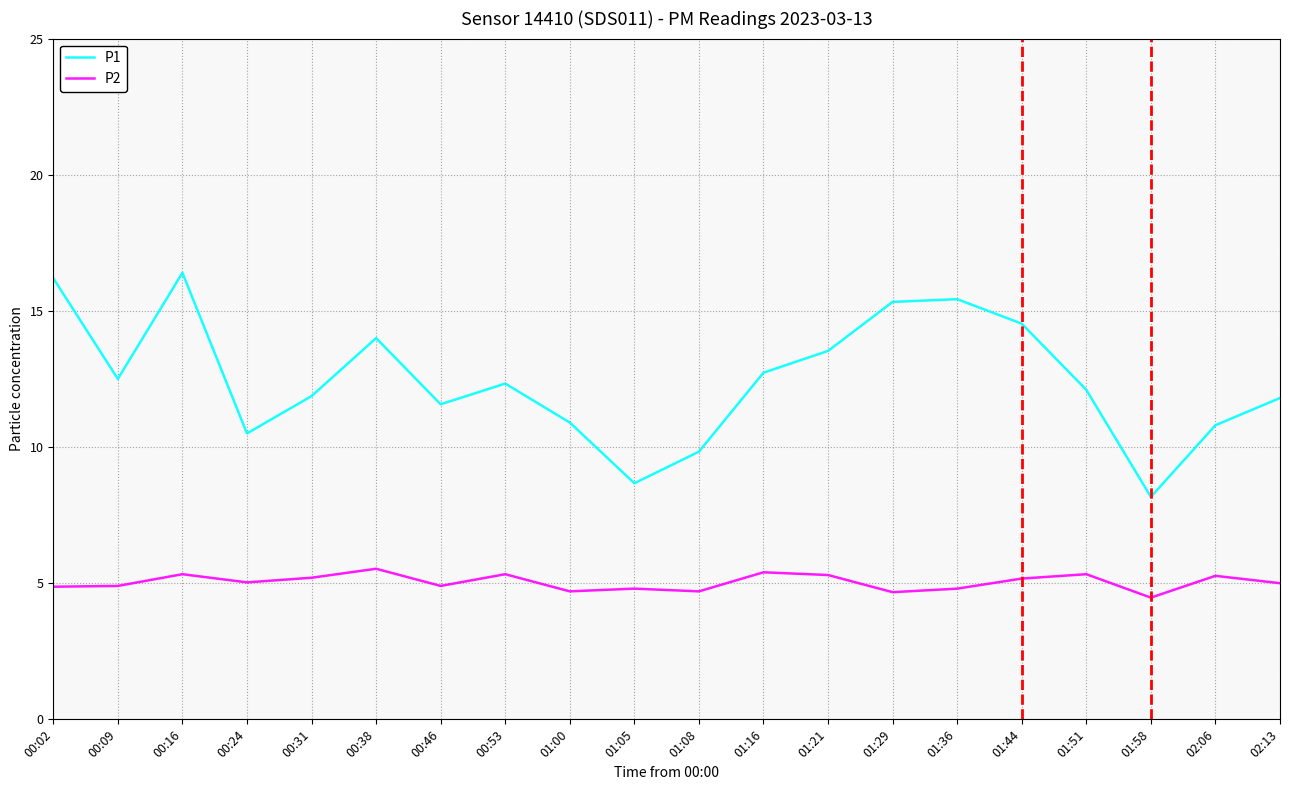

What is the minimum value for P1?

8.2